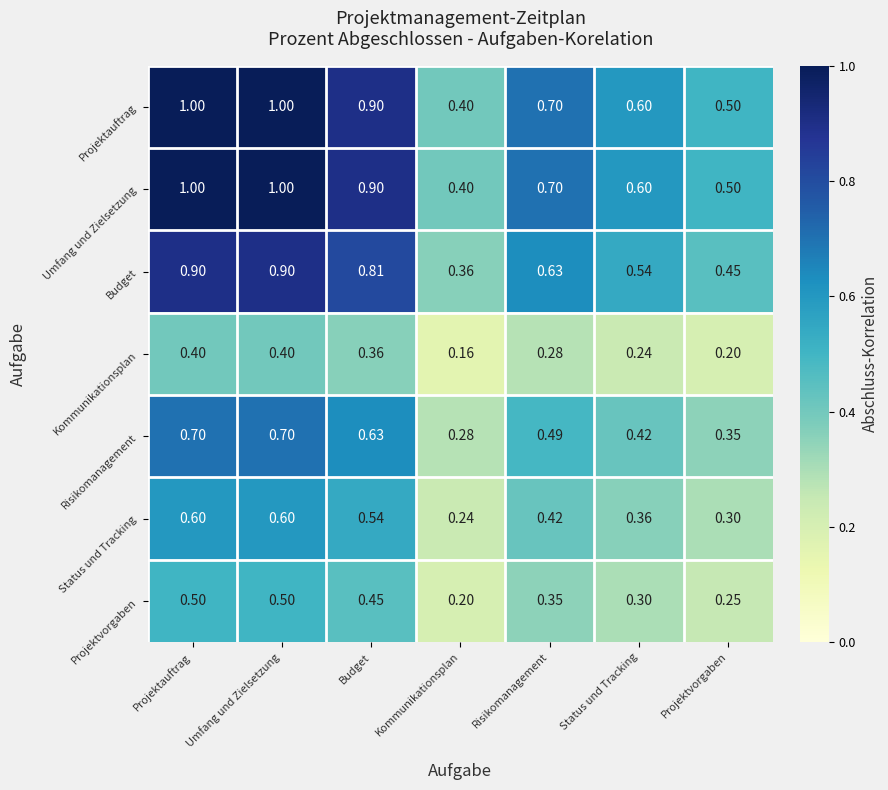

Where is Projektauftrag nearest to the value 0?

Kommunikationsplan